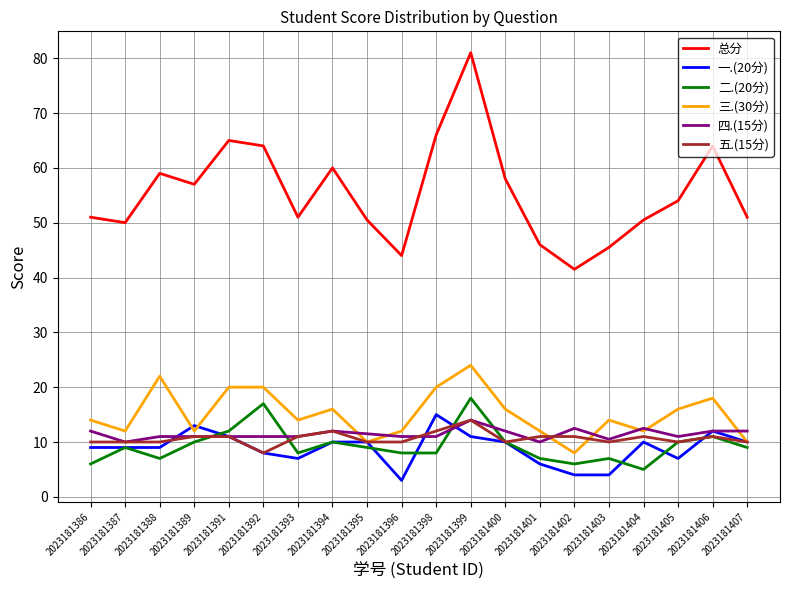

Where do 四.(15分) and 三.(30分) first cross each other?

2023181394 and 2023181395